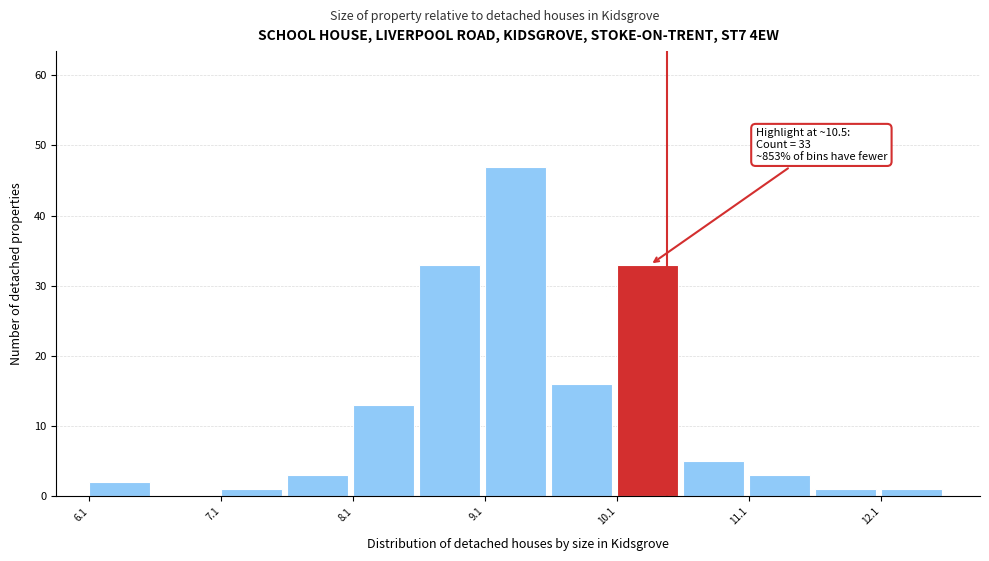

Over which range of the x-axis is the bar tallest?

9.12 to 9.62